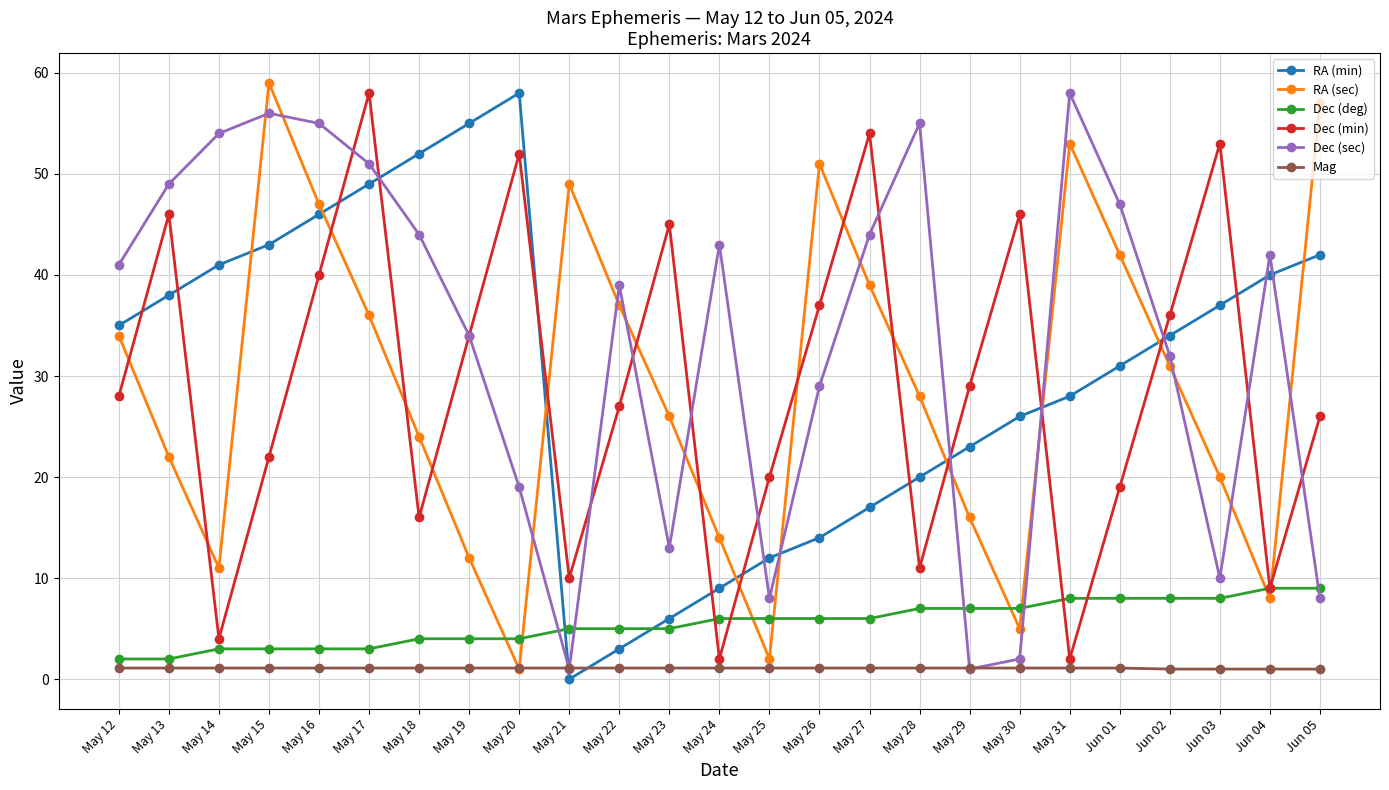

What is the value of the Dec (deg) point at the 21st from the left?

8.0